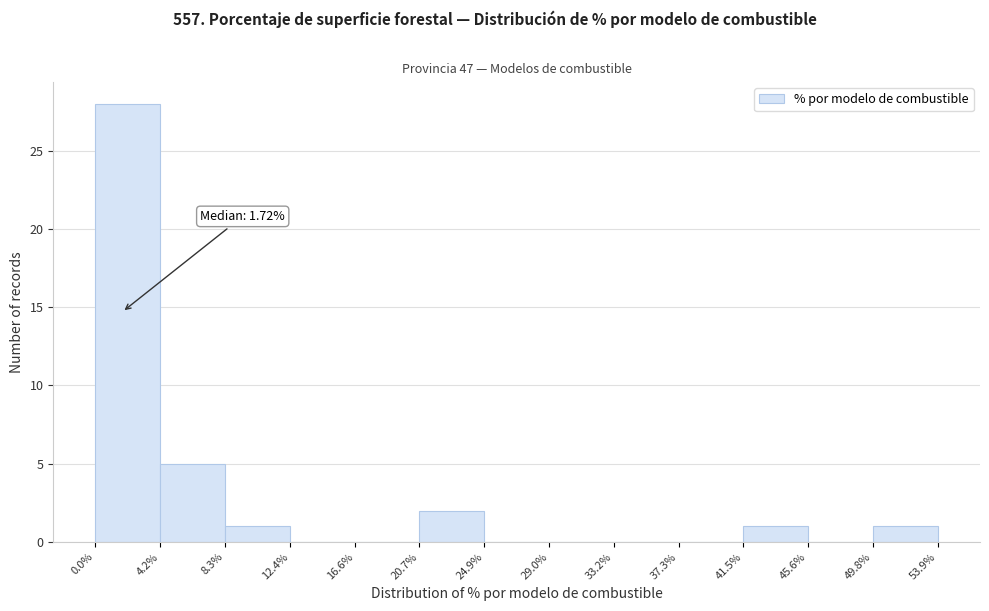

Over which range of the x-axis is the bar tallest?

0.0% to 4.2%